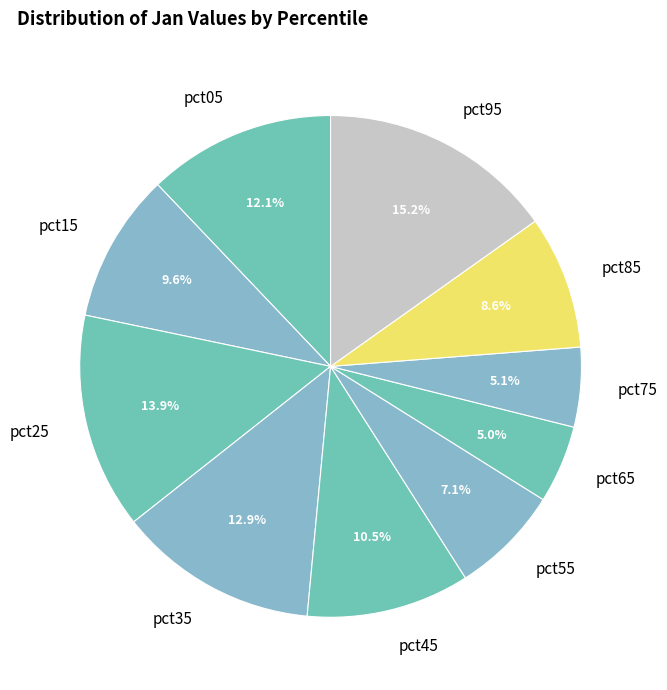

To the nearest percent, what is the difference between the largest and smallest slice percentages?

10%